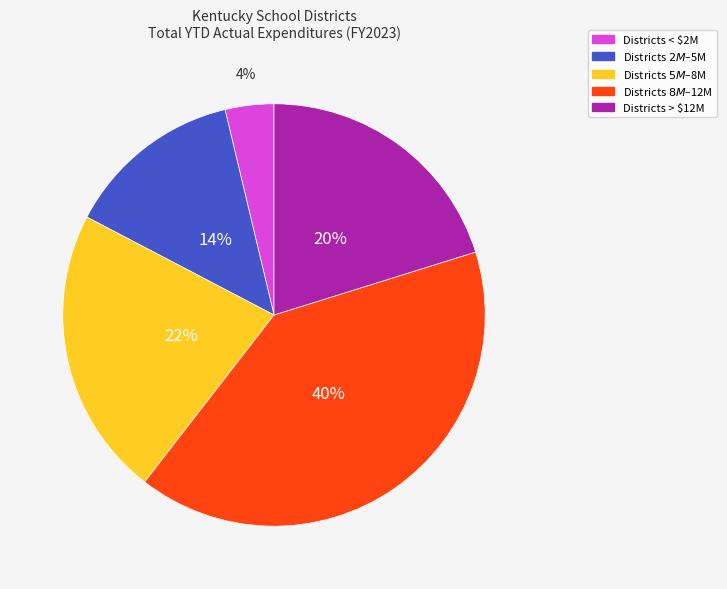

Is there any slice that represents more than half of the pie?

No